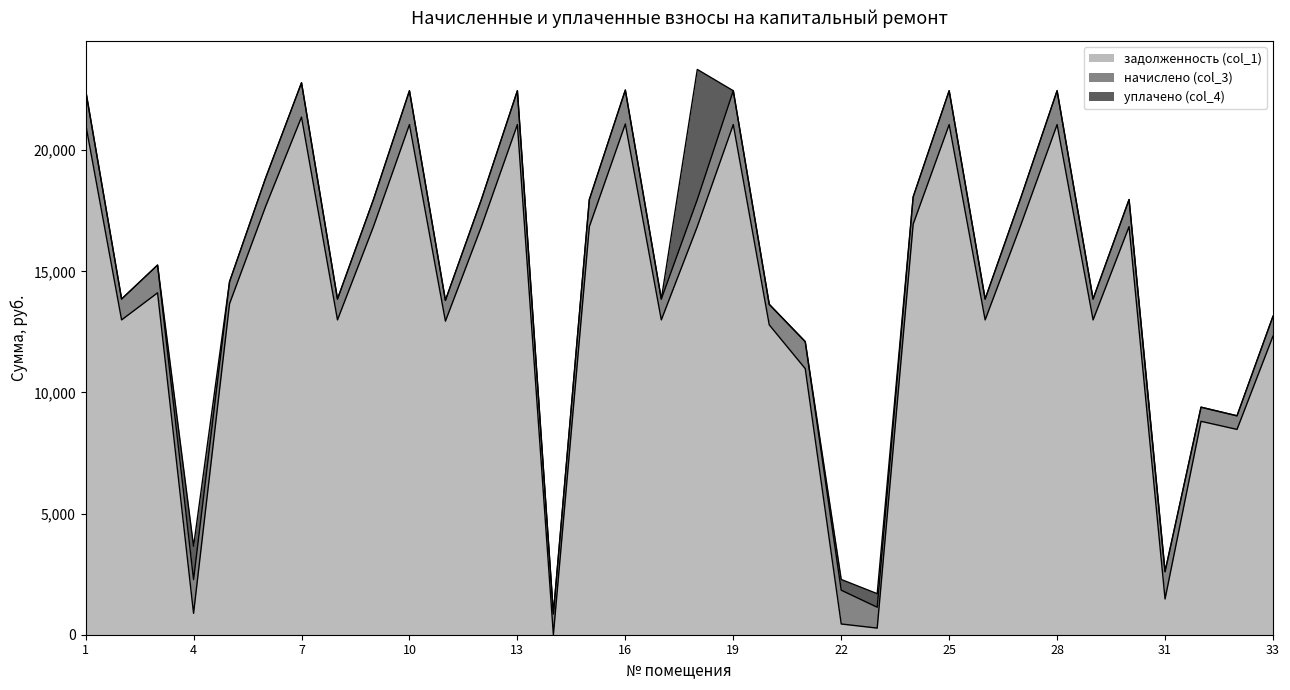

The value of задолженность (col_1) at 13 is 21057.6. True or false?

True